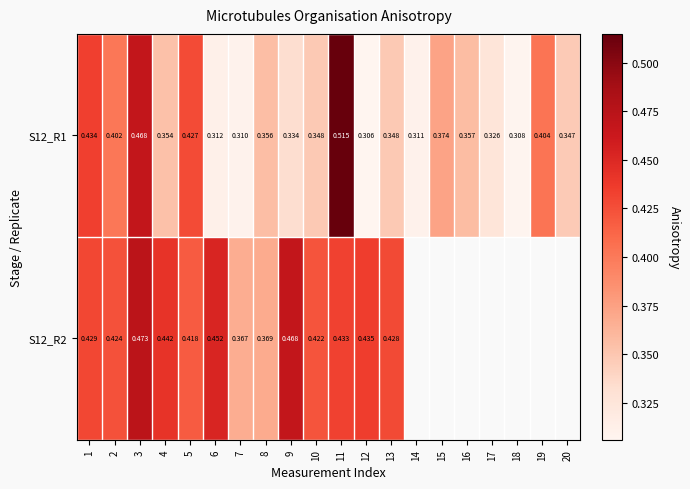

Is the value of S12_R1 at 1 greater than the value of S12_R2 at 6?

No